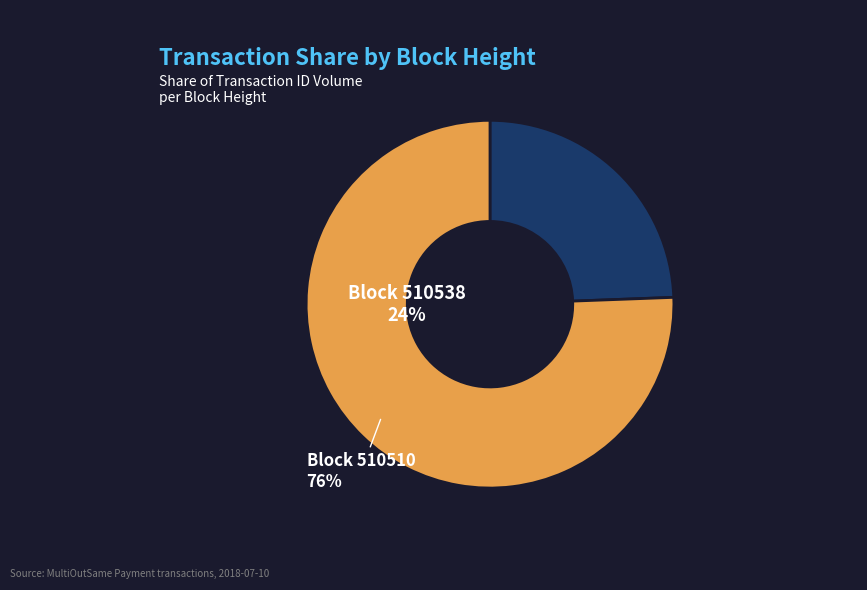

Rank the categories by value from lowest to highest.

510538, 510510